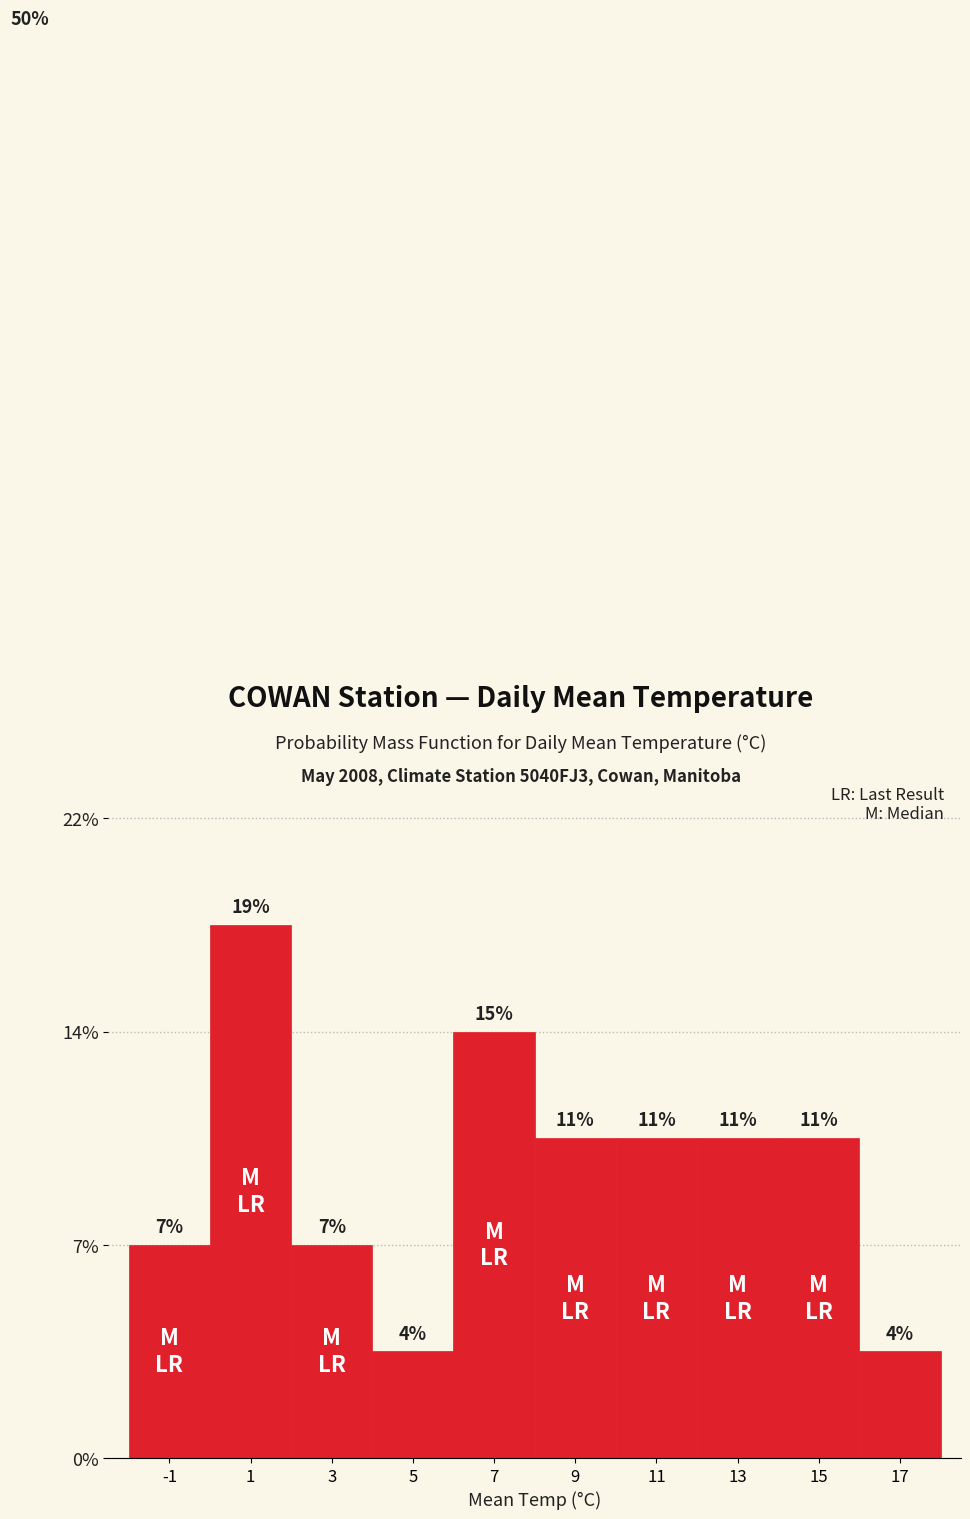

Does the chart contain any negative values?

No